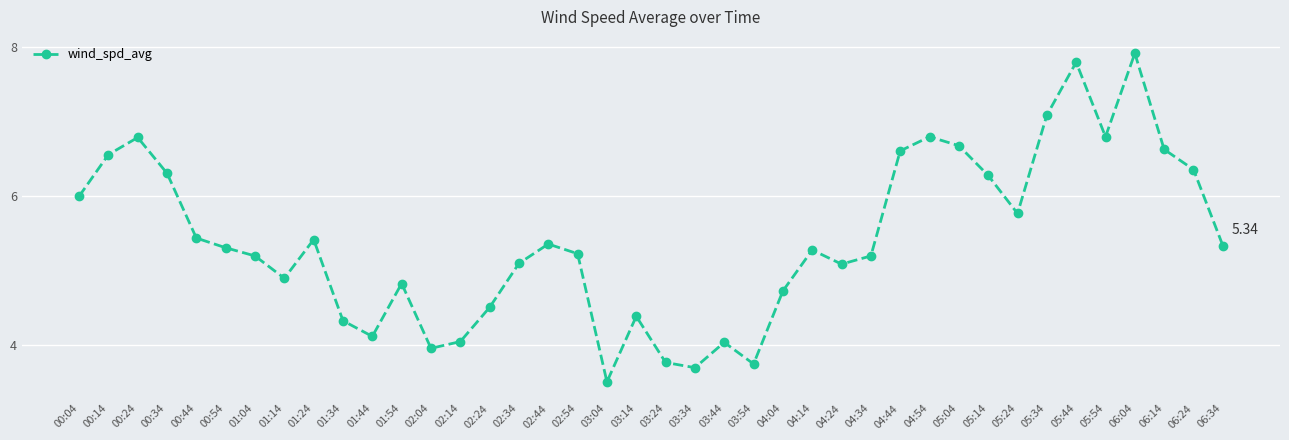

At which label does the data first exceed 5?

00:04